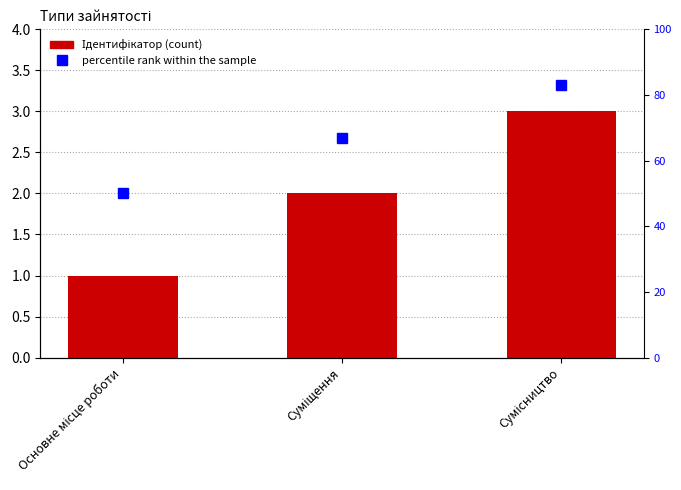

What is the difference between the maximum and minimum values in the percentile rank within the sample series?

33